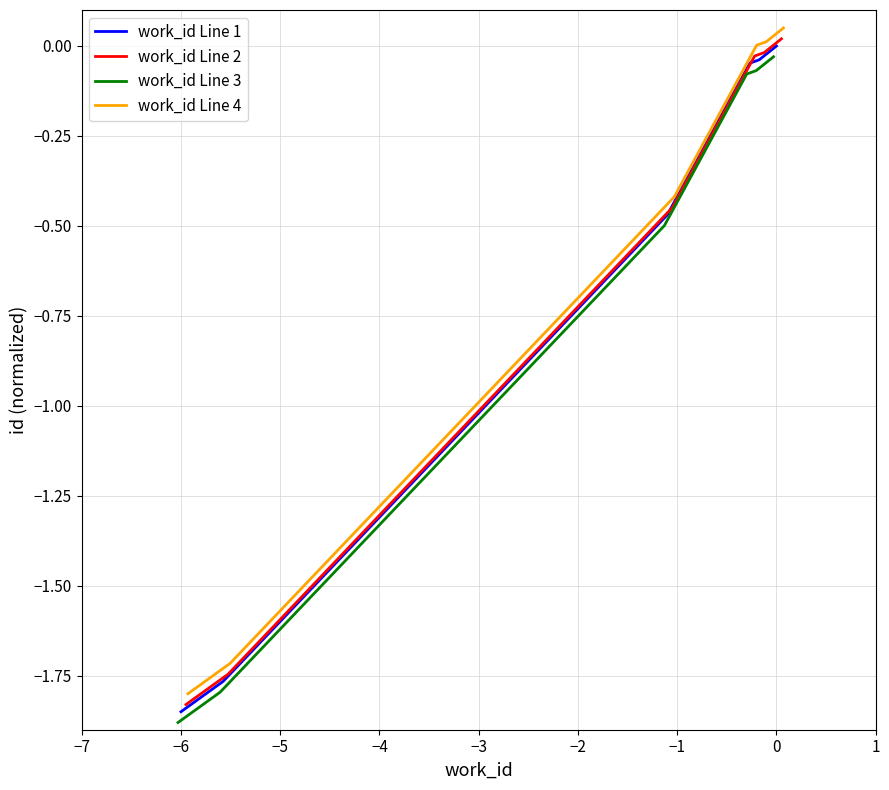

True or false: work_id Line 2 and work_id Line 3 cross at least once.

False